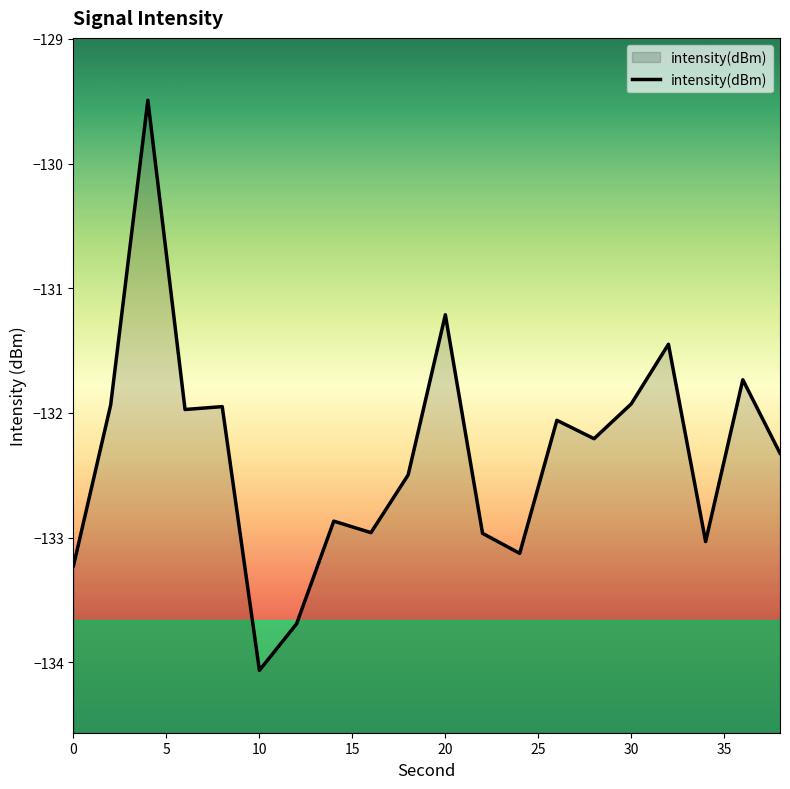

True or false: the data shows -133.2 at 0.

True